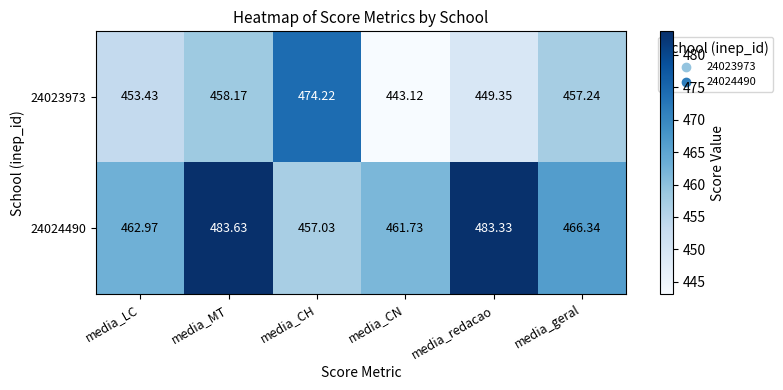

Rank the categories by 24023973 value from highest to lowest.

media_CH, media_MT, media_geral, media_LC, media_redacao, media_CN